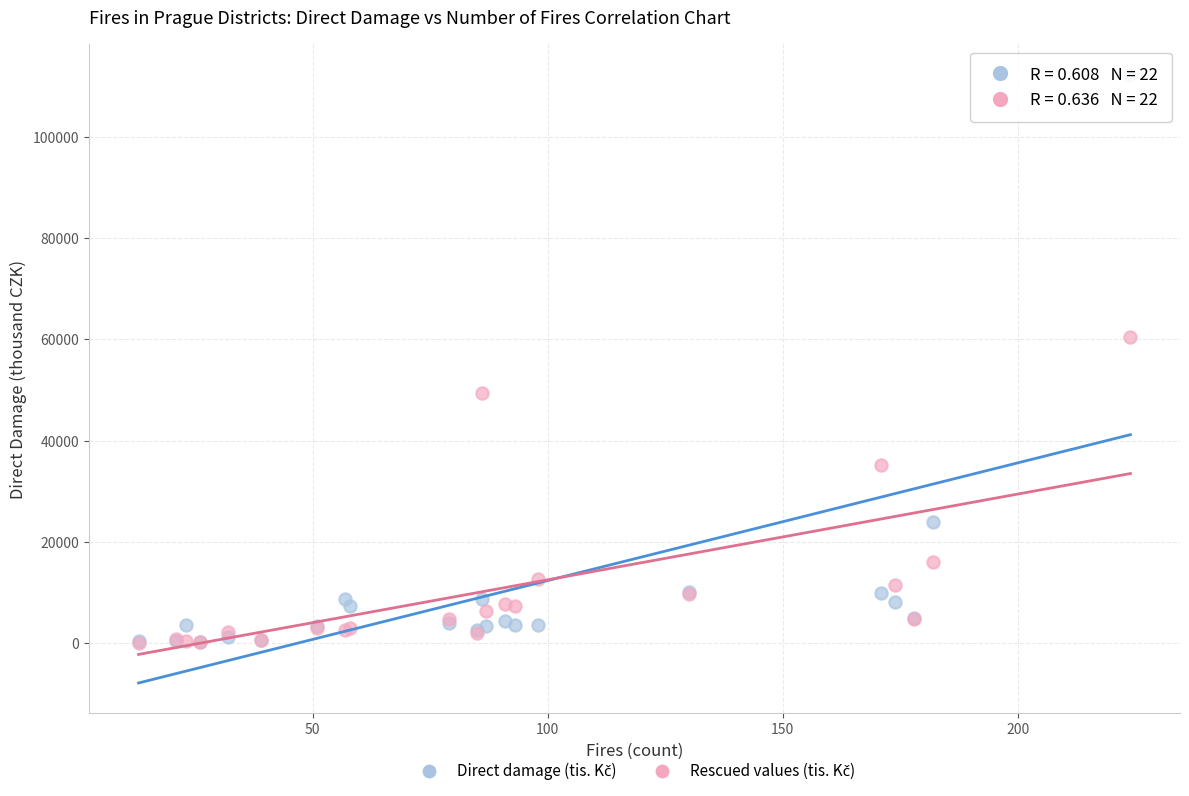

Across all series, what Y value is closest to 56121?

60454.0